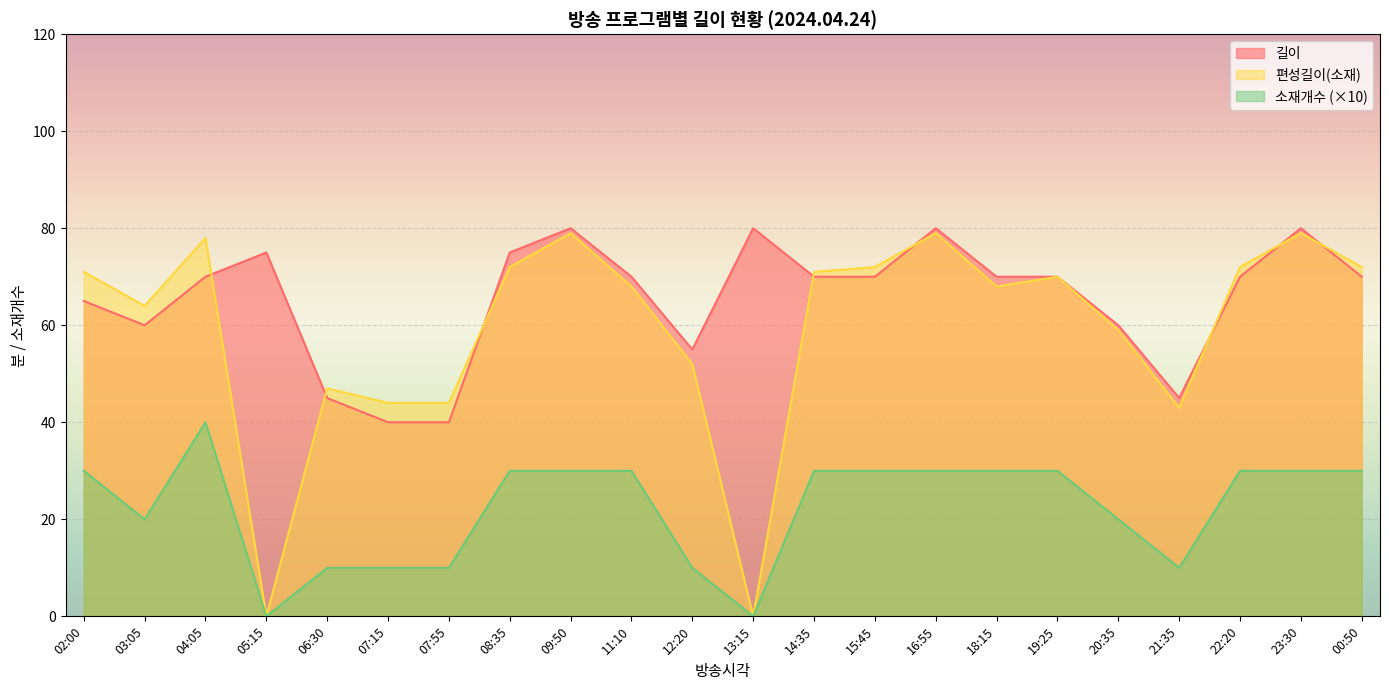

At which category does 편성길이(소재) reach its first local peak?

04:05